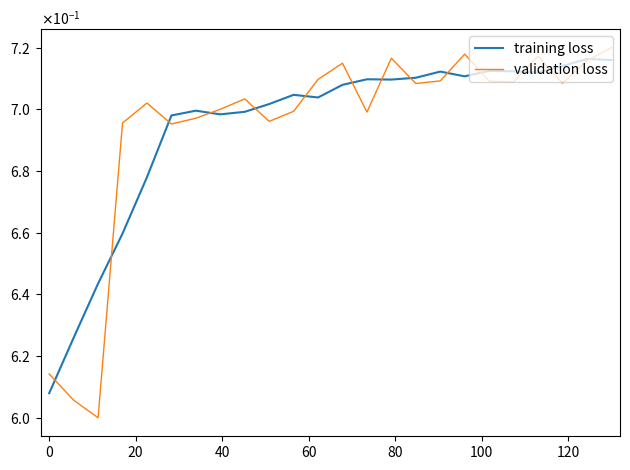

Does the chart have visible grid lines?

No